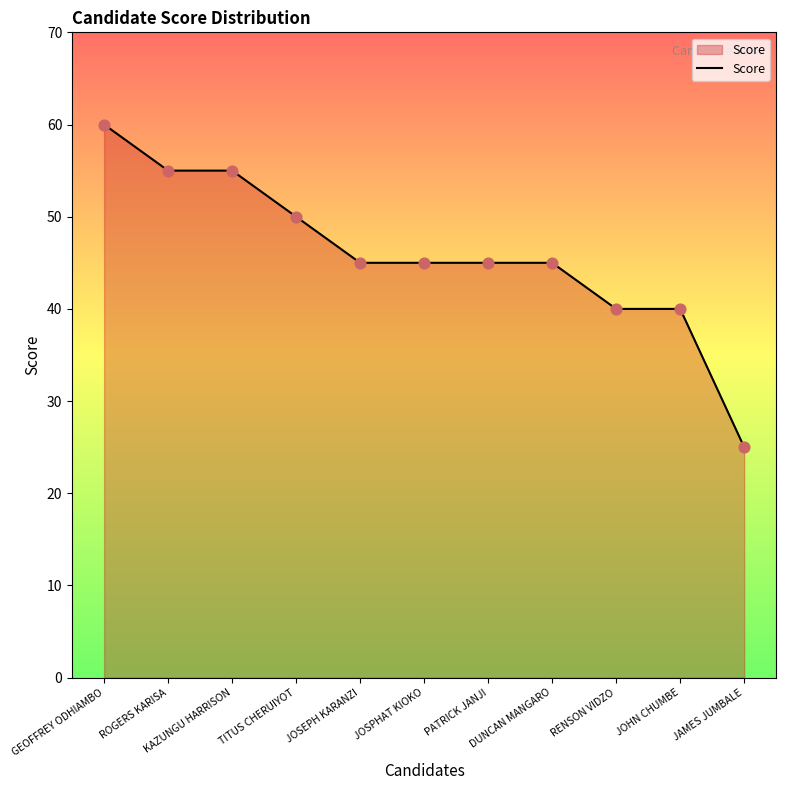

What is the change in value from ROGERS KARISA to JAMES JUMBALE?

-30